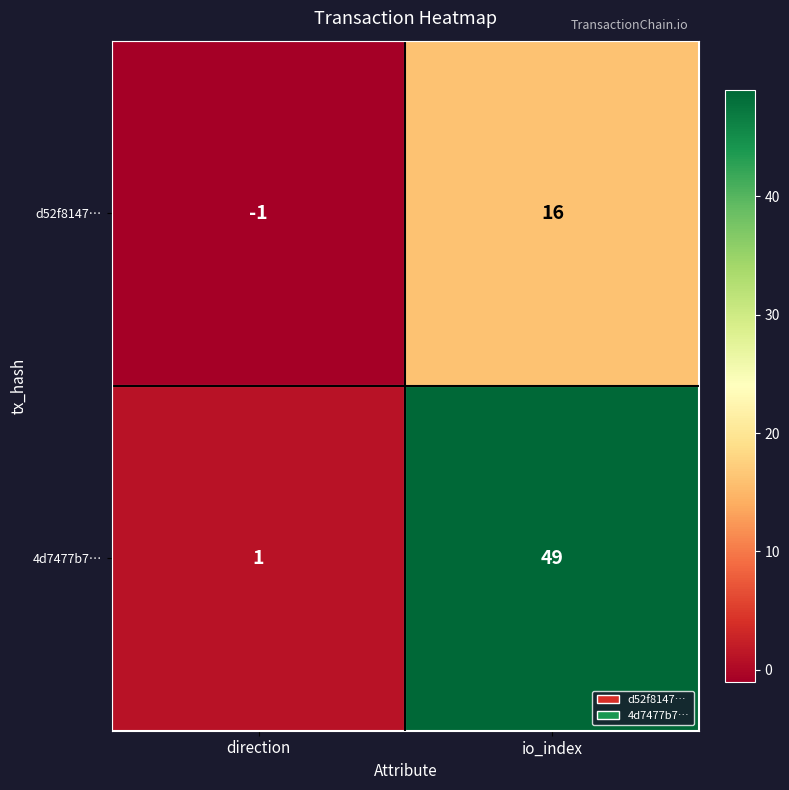

Which label corresponds to the largest value in the chart?

io_index